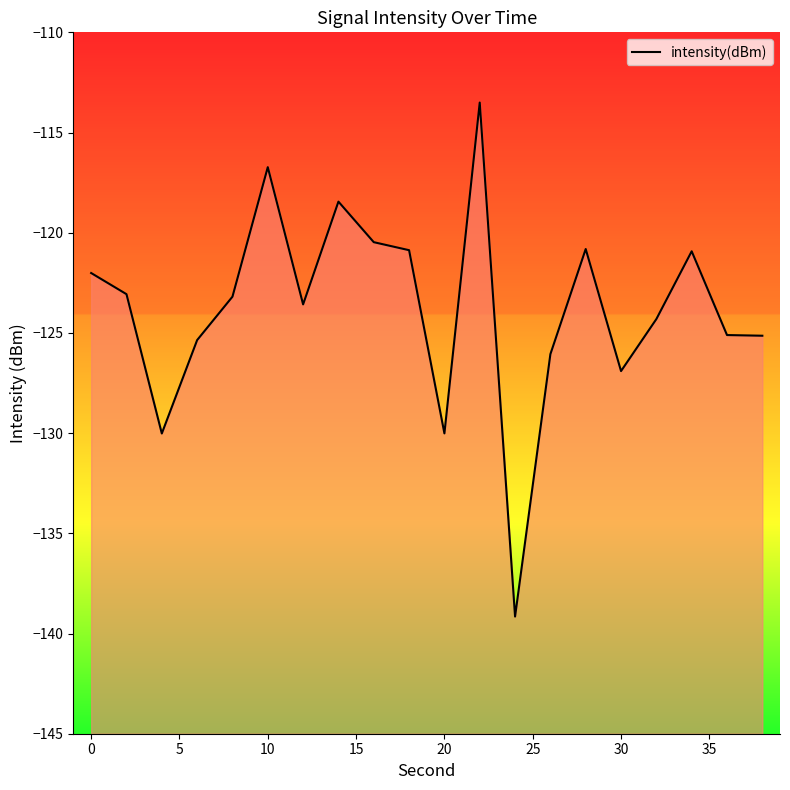

What is the difference between the maximum and minimum values?

25.6